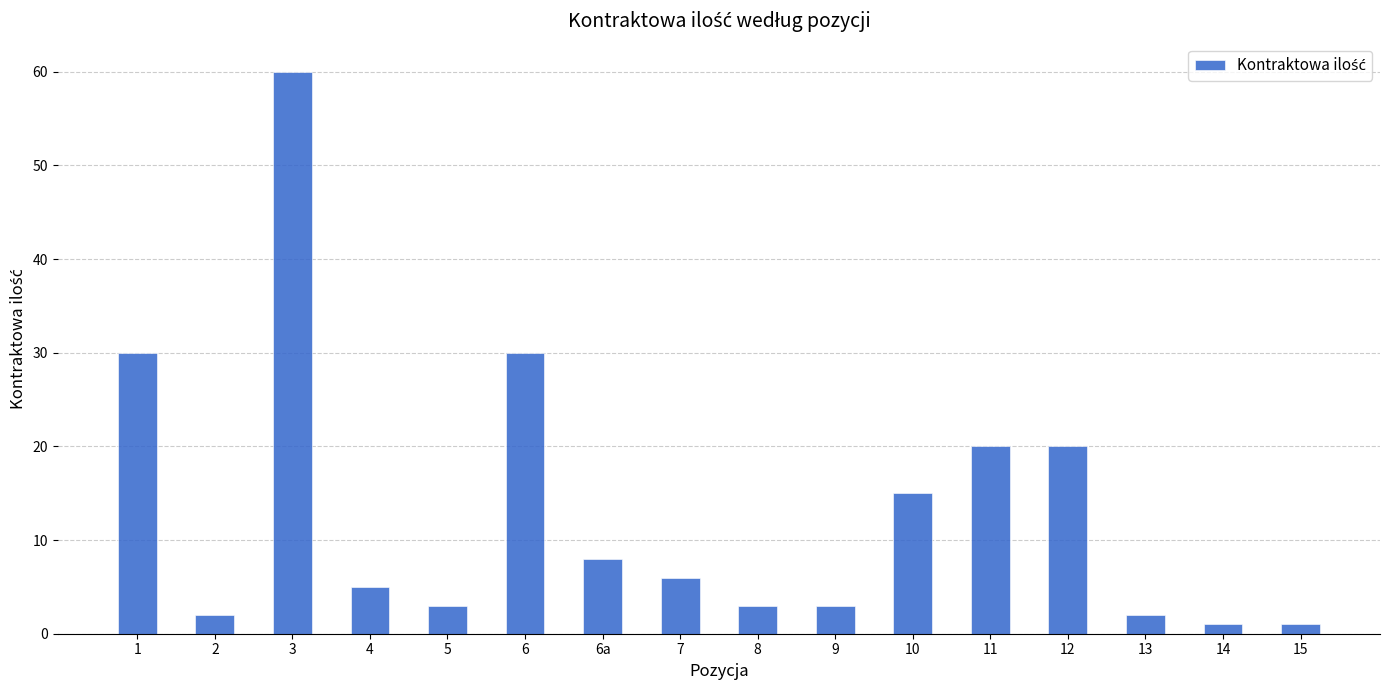

What is the label of the 3rd bar from the right?

13